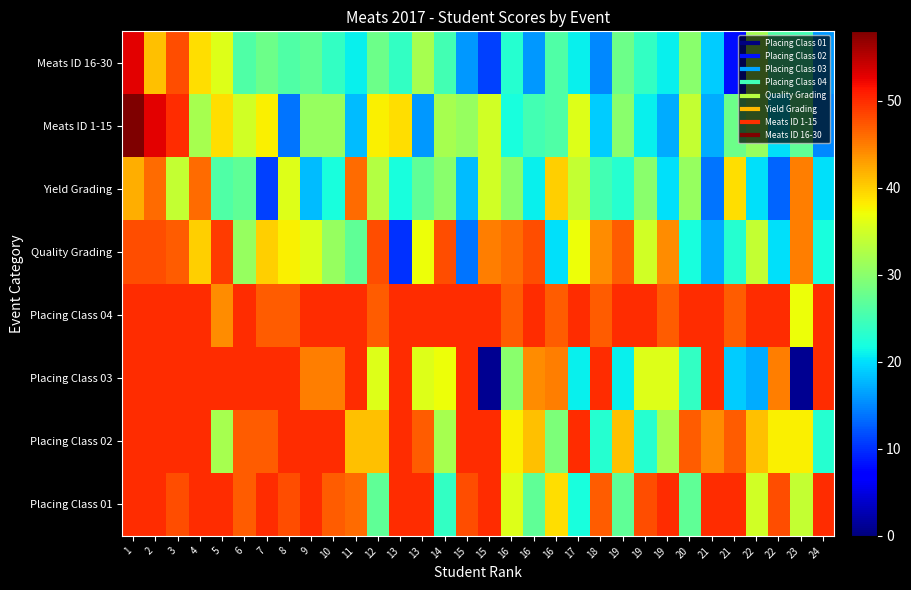

How many categories are shown in the chart?

32